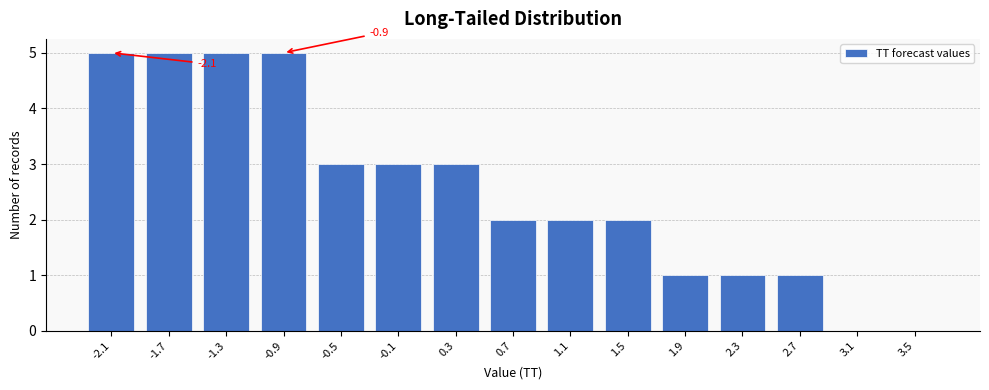

Reading left to right, transcribe all the data shown in this chart.

-2.1=5	-1.7=5	-1.3=5	-0.9=5	-0.5=3	-0.1=3	0.3=3	0.7=2	1.1=2	1.5=2	1.9=1	2.3=1	2.7=1	3.1=0	3.5=0